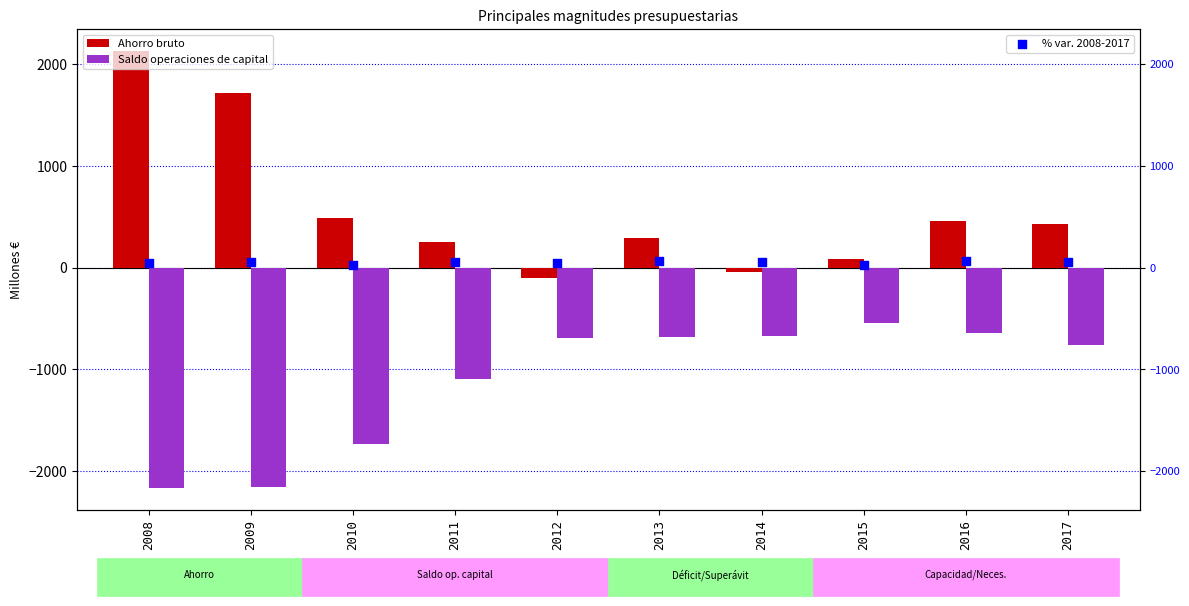

Which series has the largest Y range (max minus min)?

Ahorro bruto